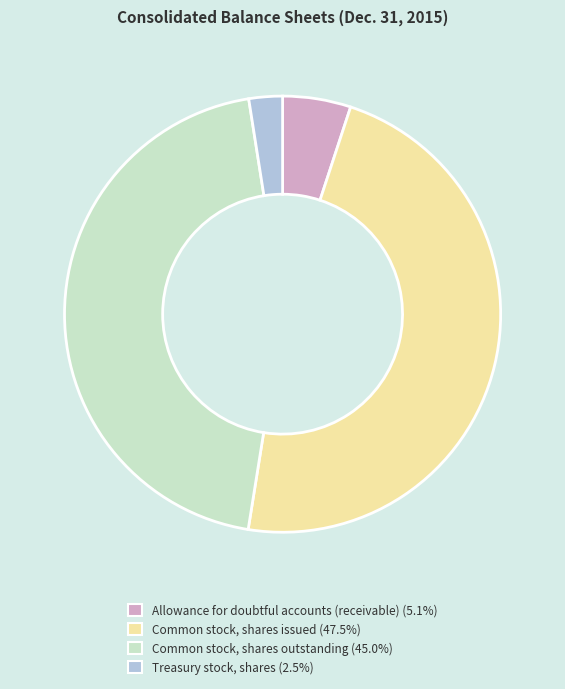

Does any single category account for the majority?

No